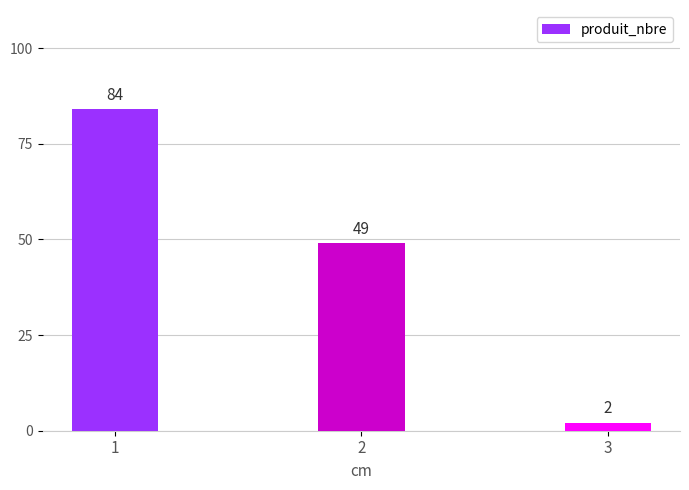

What is the difference between the maximum and minimum values?

82